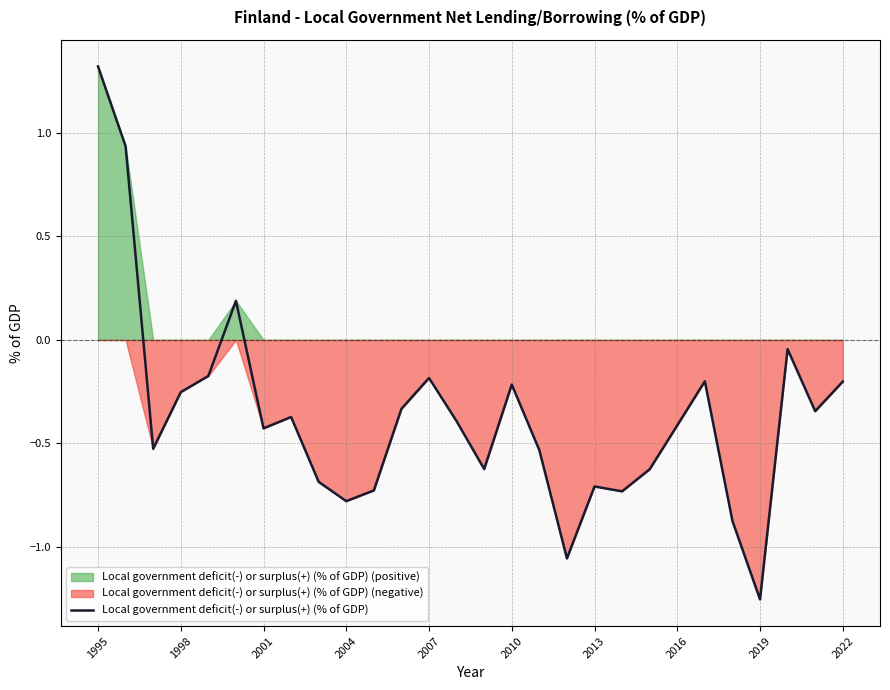

Reading left to right, transcribe all the data shown in this chart.

1.3	0.9	-0.5	-0.3	-0.2	0.2	-0.4	-0.4	-0.7	-0.8	-0.7	-0.3	-0.2	-0.4	-0.6	-0.2	-0.5	-1.1	-0.7	-0.7	-0.6	-0.4	-0.2	-0.9	-1.3	-0.0	-0.3	-0.2